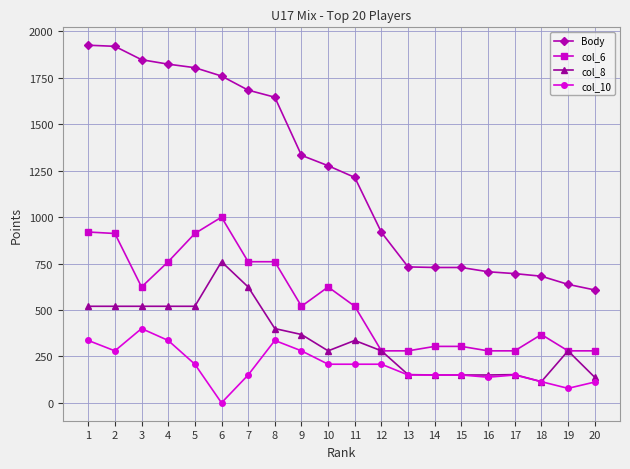

At how many categories does at least one series exceed 1075?

11